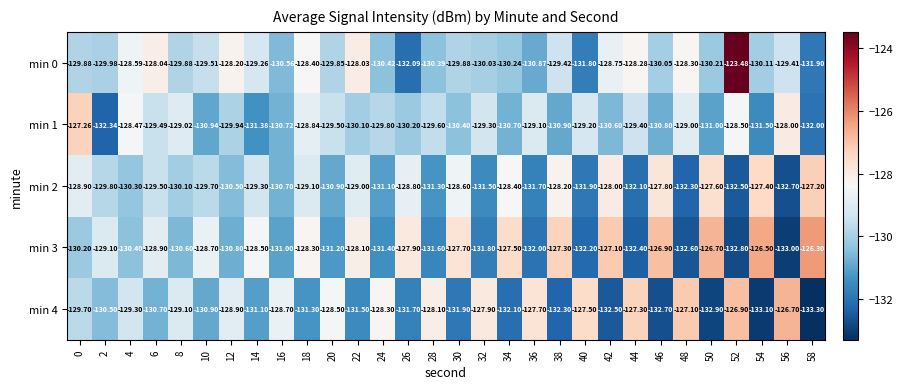

Is the value of min 3 at 50 greater than the value of min 2 at 46?

Yes